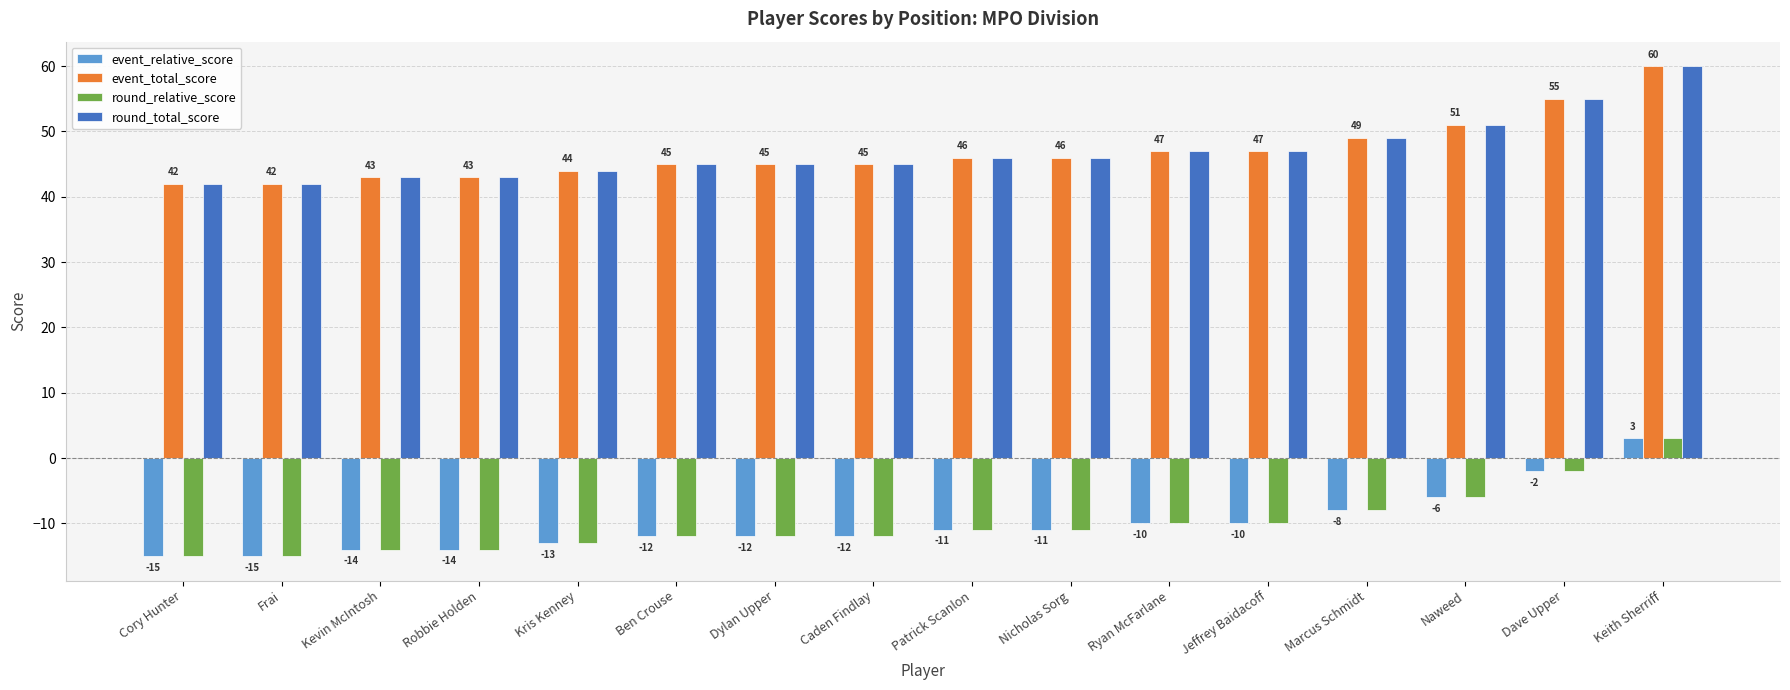

Where is event_relative_score nearest to the value -6?

Naweed